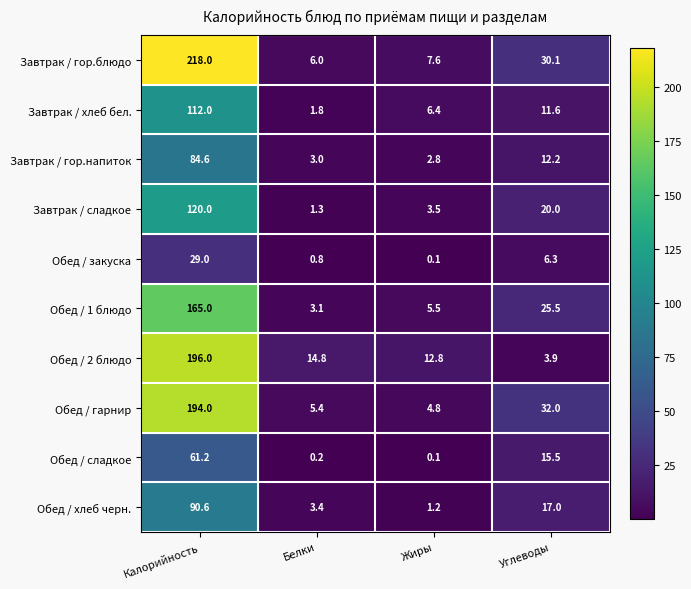

What is the sum of all Обед / гарнир values?

236.2